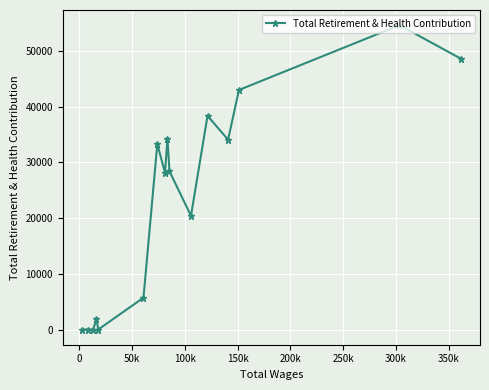

What is the difference between the maximum and second lowest values?

54592